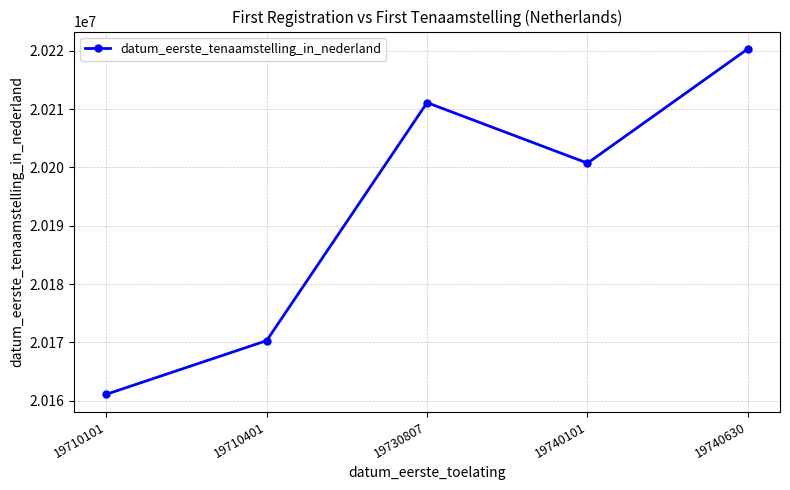

Rank the categories by value from highest to lowest.

19740630, 19730807, 19740101, 19710401, 19710101